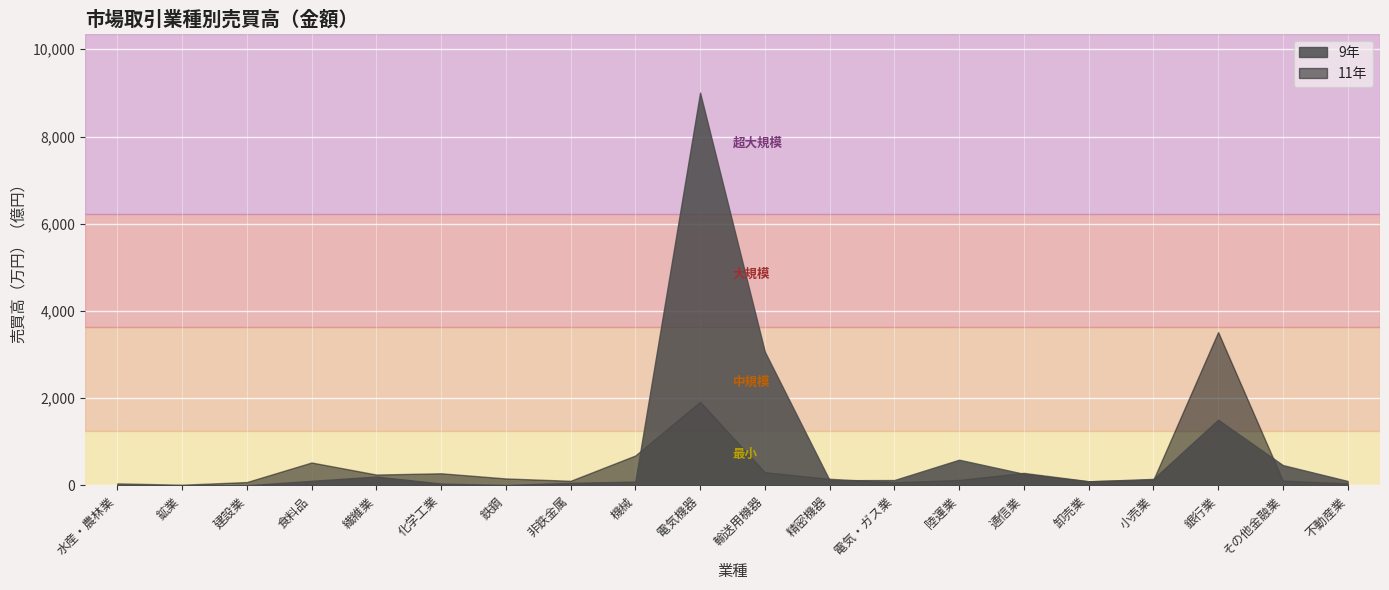

Where do 11年 and 9年 first cross each other?

機械 and 電気機器